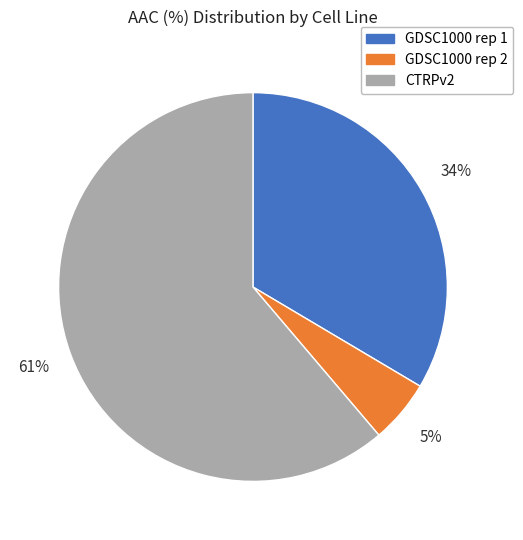

Do CTRPv2 and GDSC1000 rep 1 together represent more than half of the pie?

Yes